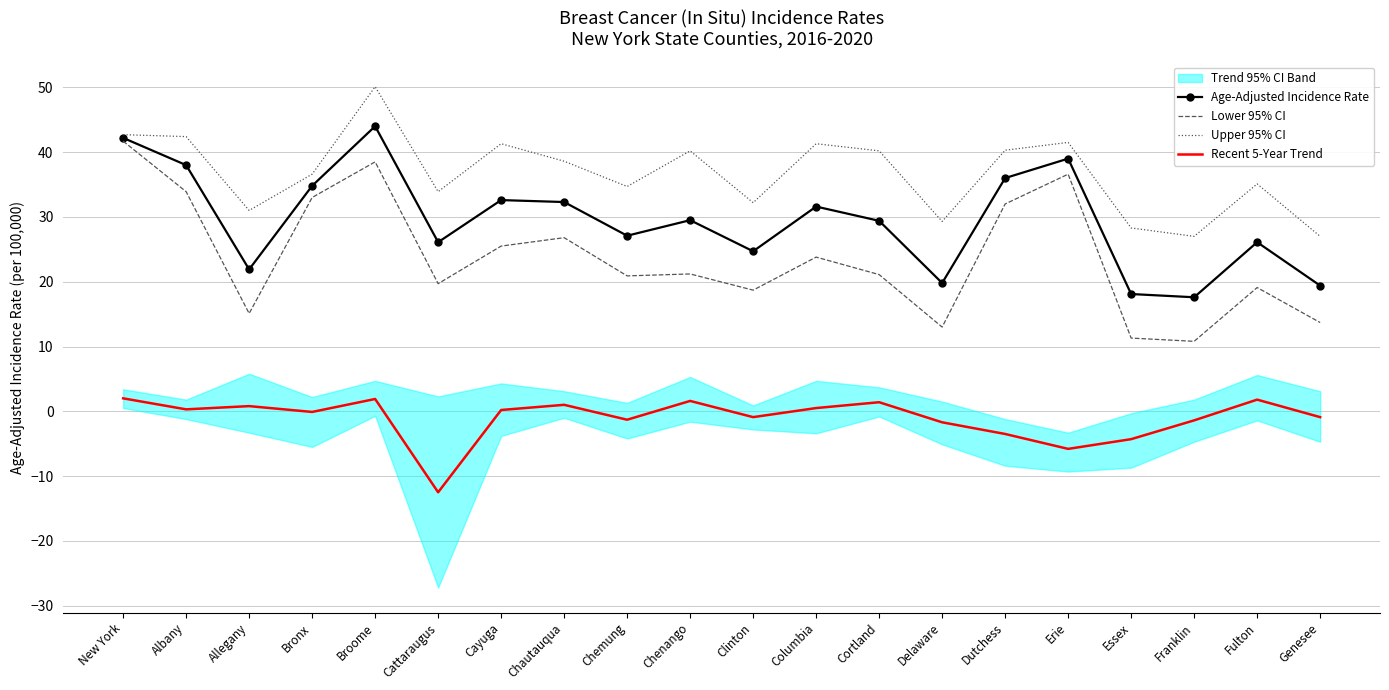

What is the sum of all Lower 95% CI values?

476.4